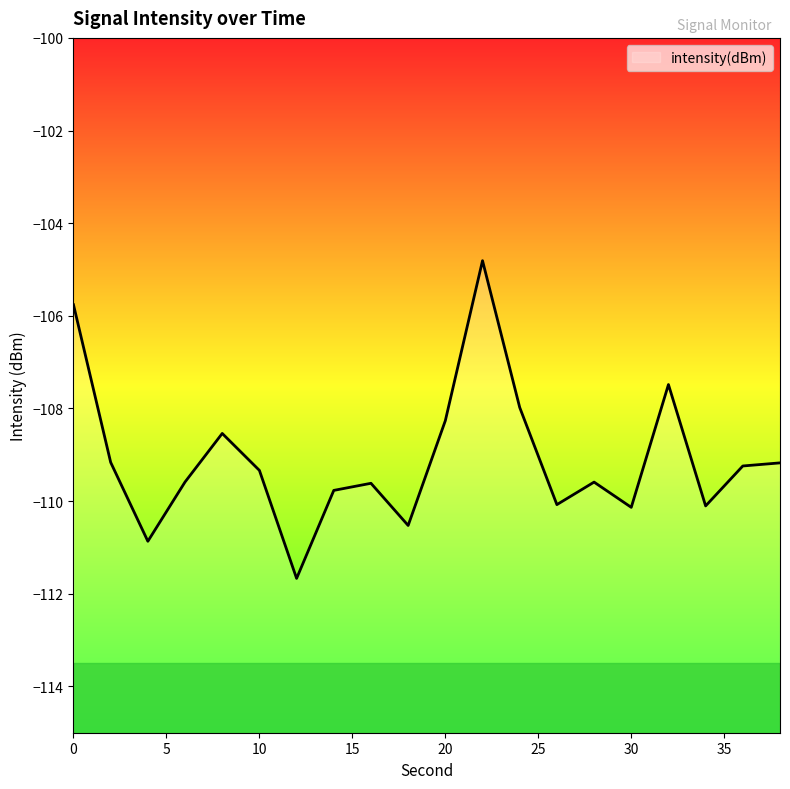

List the labels in order of value, smallest first.

12, 4, 18, 30, 34, 26, 14, 16, 28, 6, 10, 36, 38, 2, 8, 20, 24, 32, 0, 22